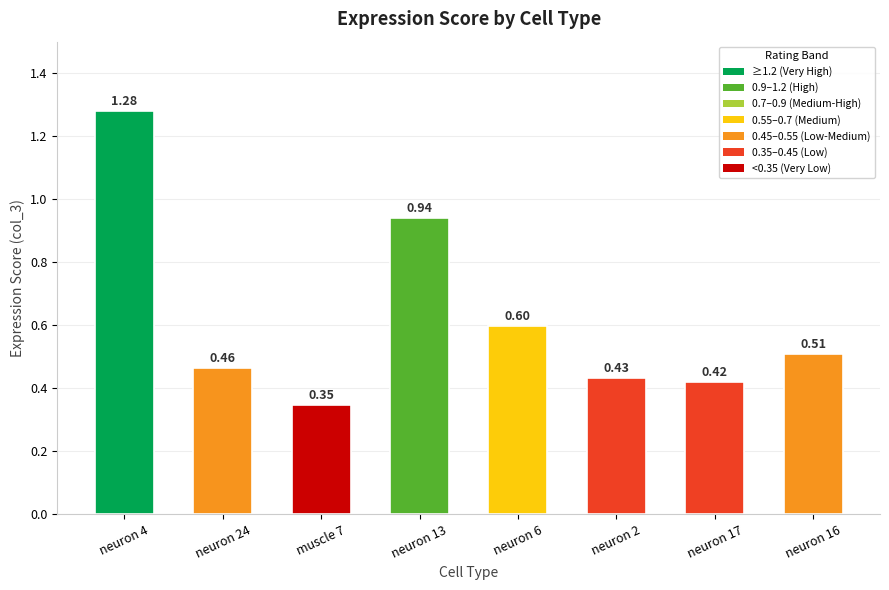

Count the number of categories in the chart.

8